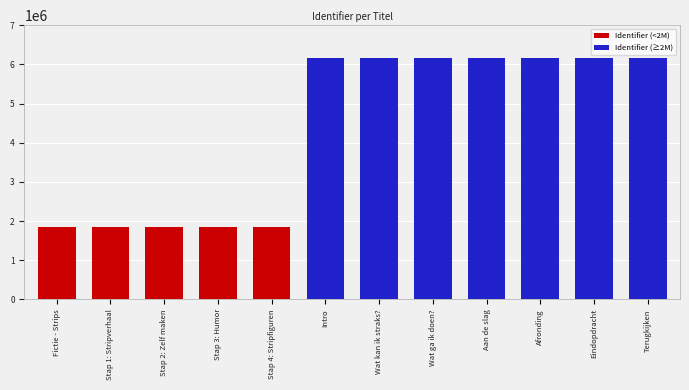

Which series has the largest total across all categories?

Identifier (≥2M)